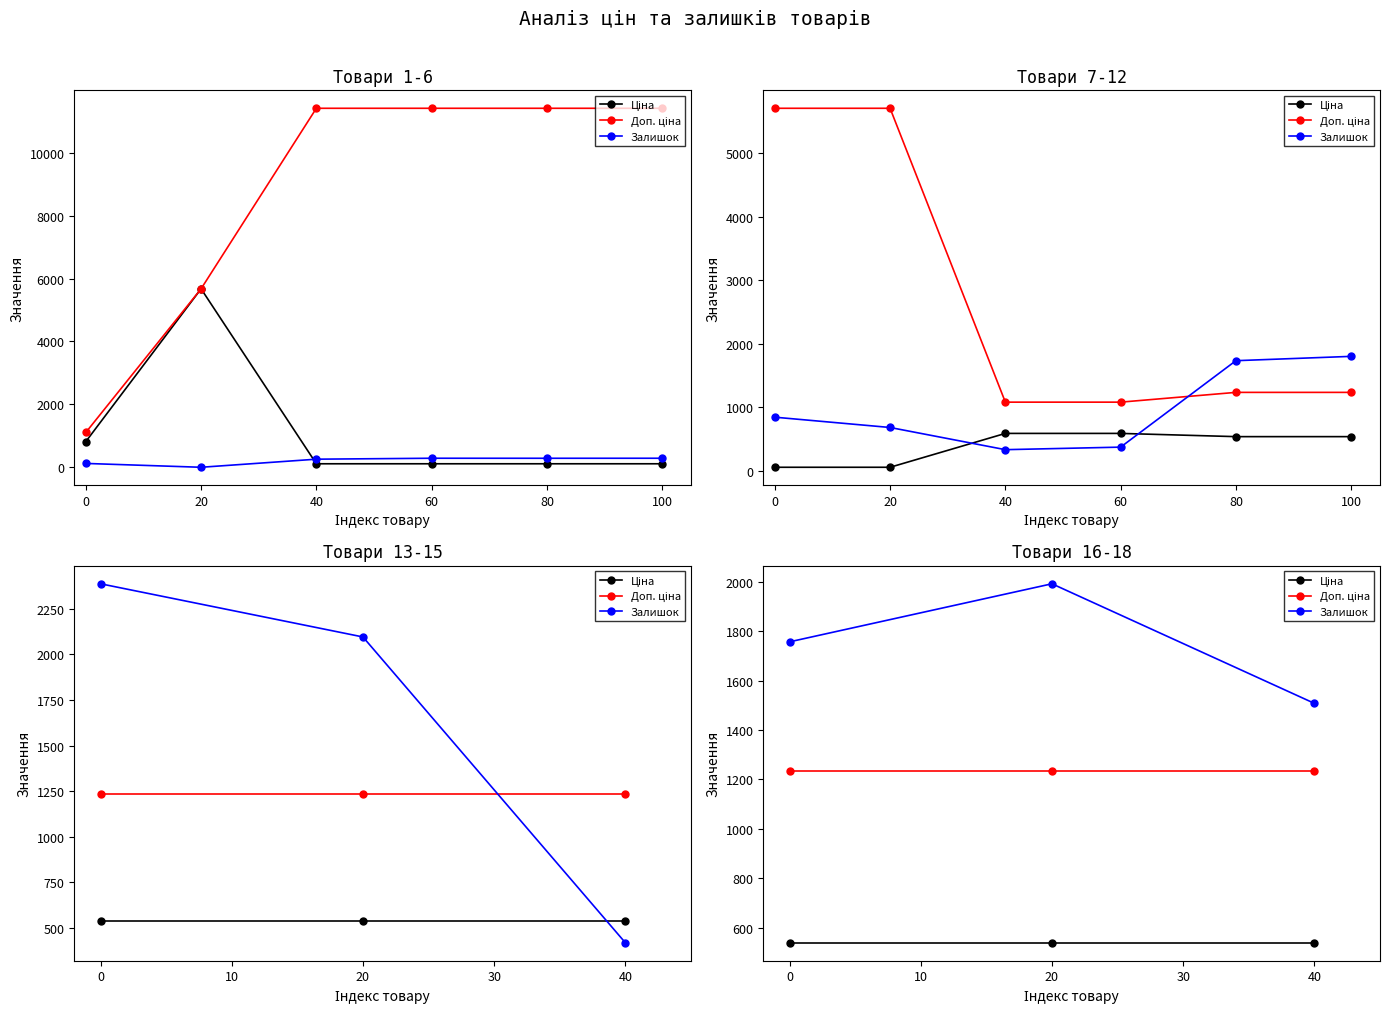

The Доп. ціна series shows 1235.4 at 20. True or false?

True